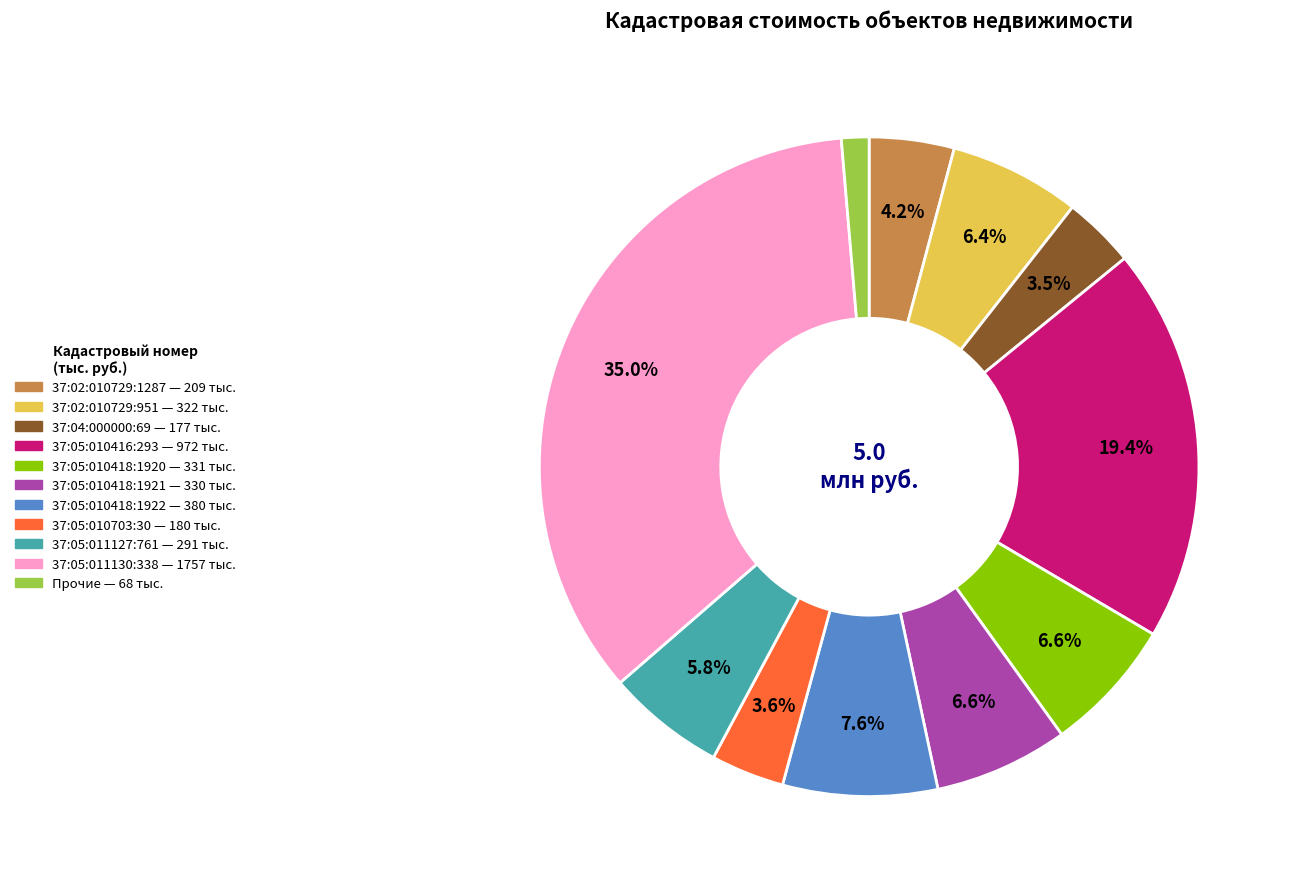

Does any single category account for the majority?

No